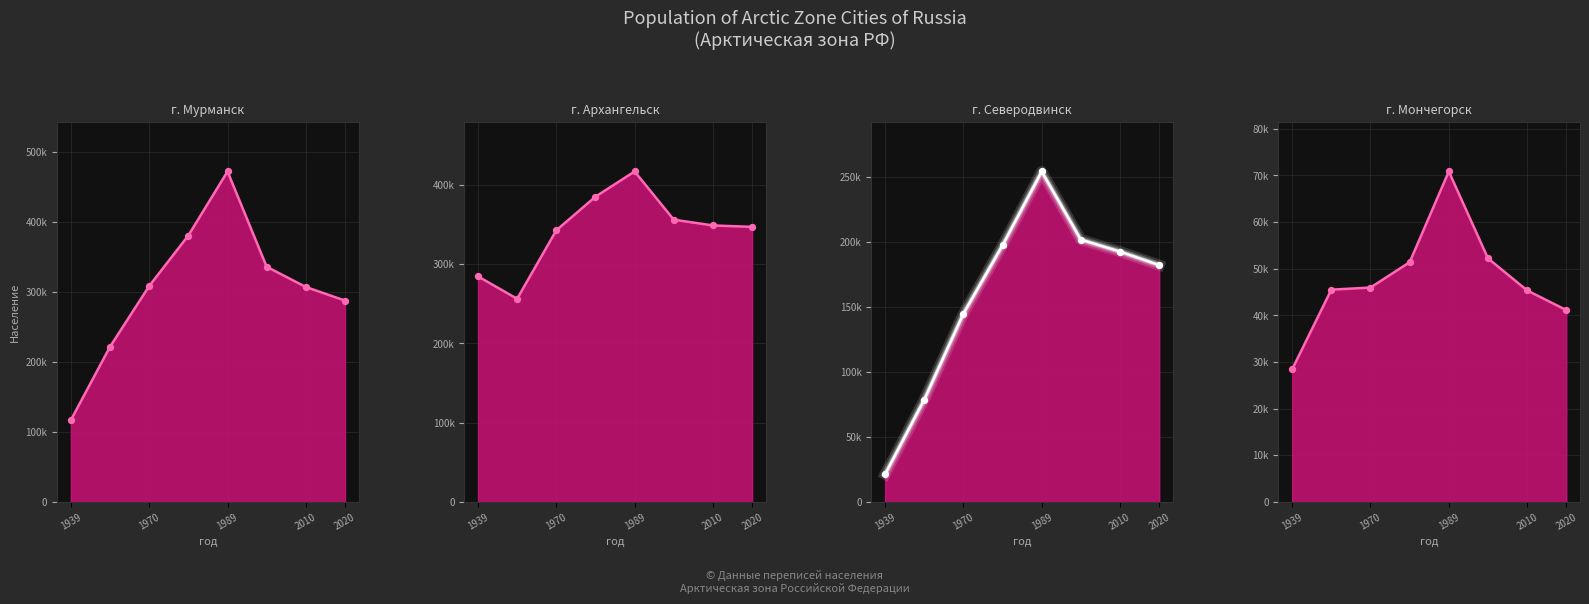

Which series has the largest total across all categories?

г. Архангельск